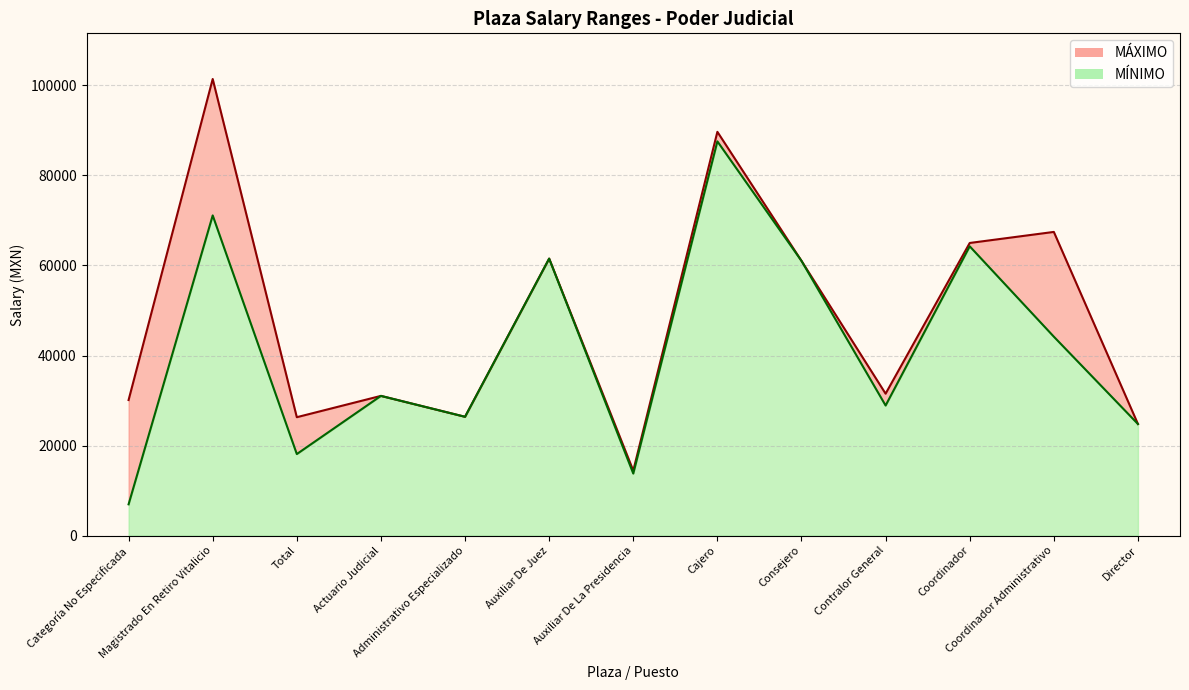

What is the smallest value displayed?

6957.1